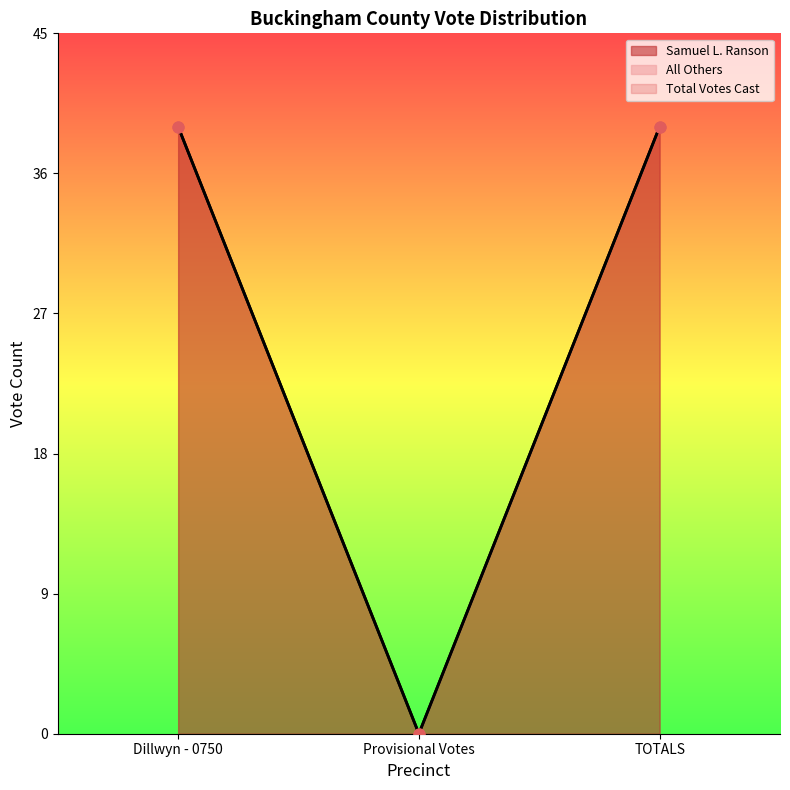

Which series has the widest spread of Y values?

Samuel L. Ranson